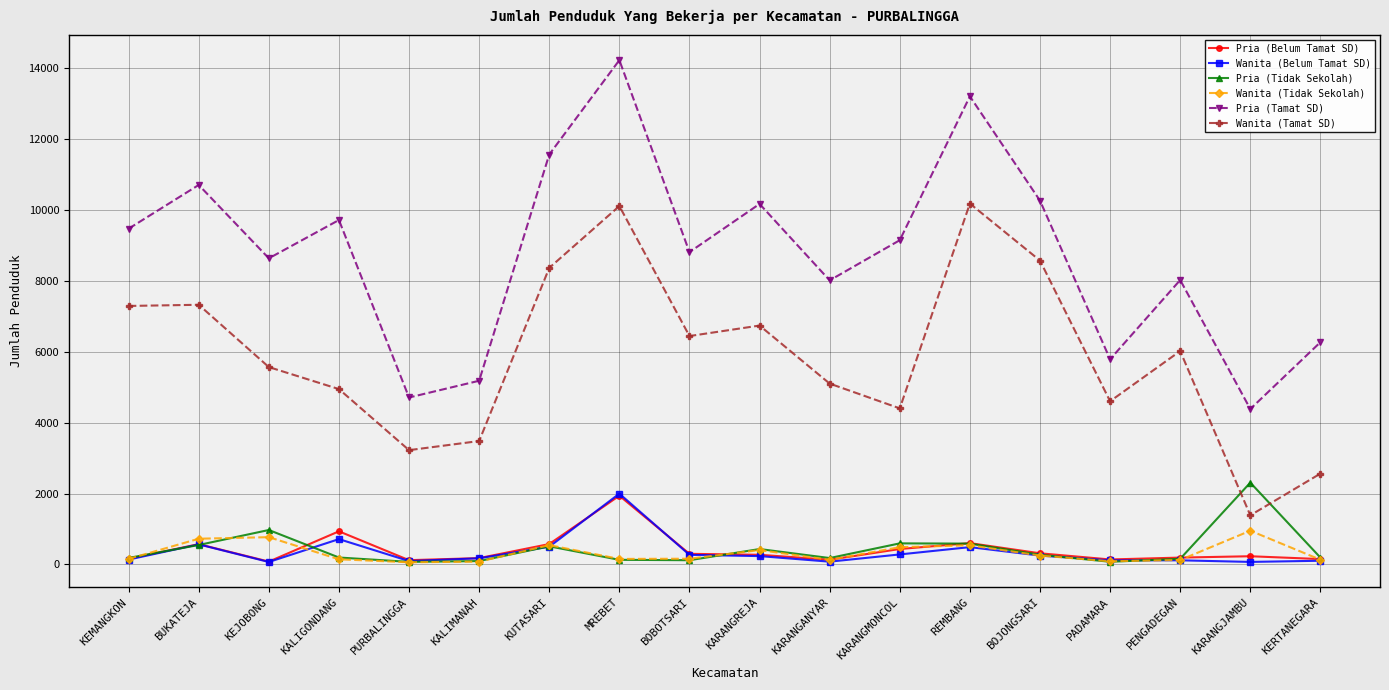

What are all the series names shown in the legend?

Pria (Belum Tamat SD), Wanita (Belum Tamat SD), Pria (Tidak Sekolah), Wanita (Tidak Sekolah), Pria (Tamat SD), Wanita (Tamat SD)